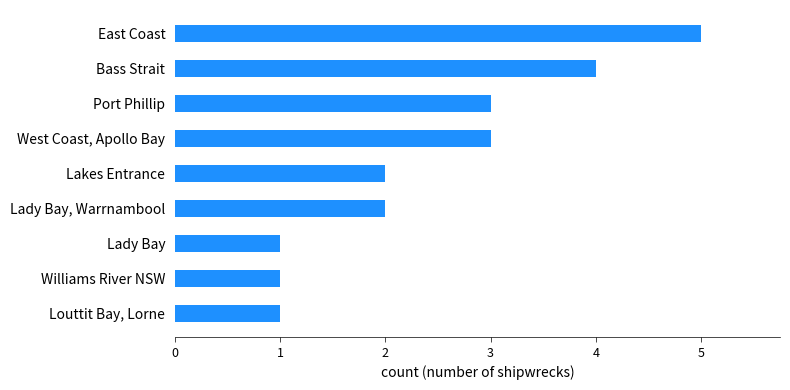

Which has a higher value, Lady Bay or Bass Strait?

Bass Strait